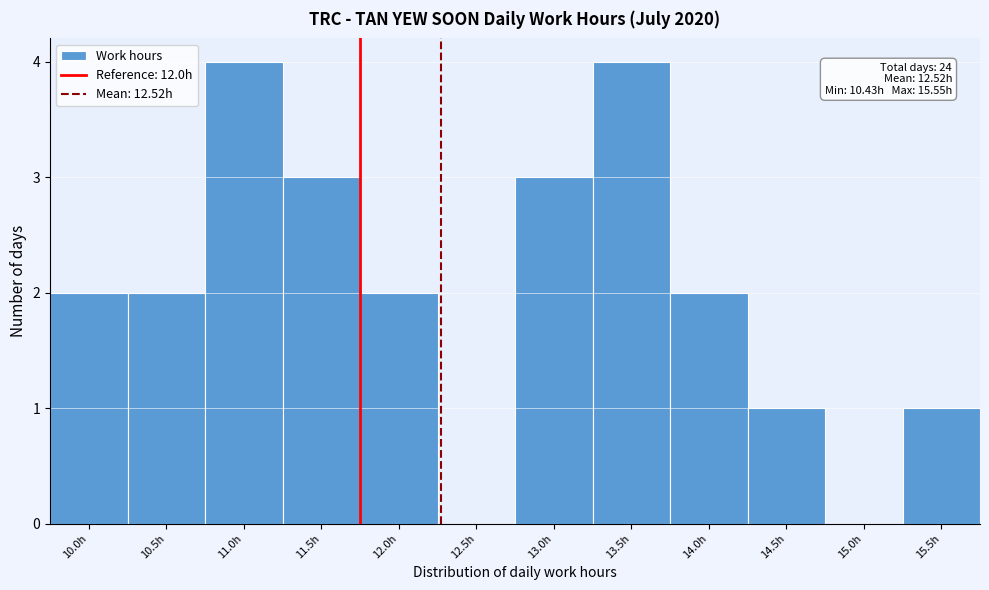

Reading left to right, list all the values displayed in this chart.

10.0h=2	10.5h=2	11.0h=4	11.5h=3	12.0h=2	12.5h=0	13.0h=3	13.5h=4	14.0h=2	14.5h=1	15.0h=0	15.5h=1